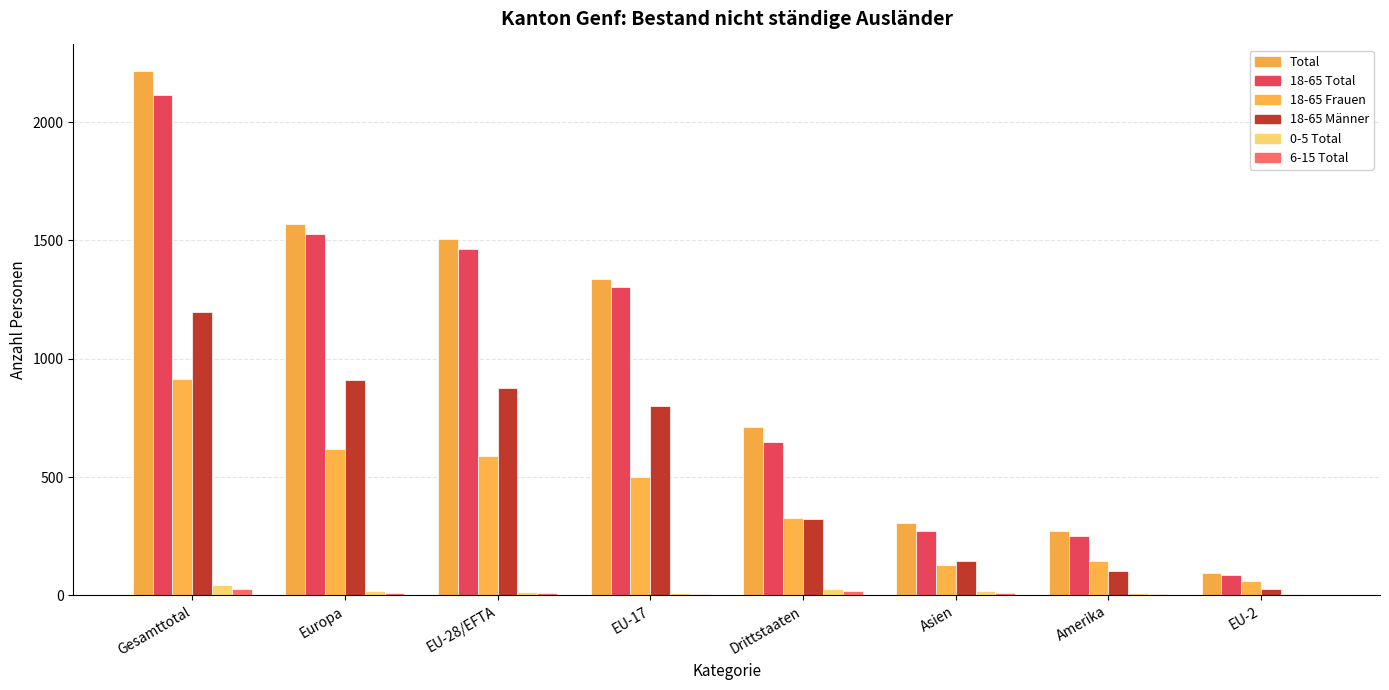

Which has a higher value, EU-28/EFTA or Gesamttotal?

Gesamttotal